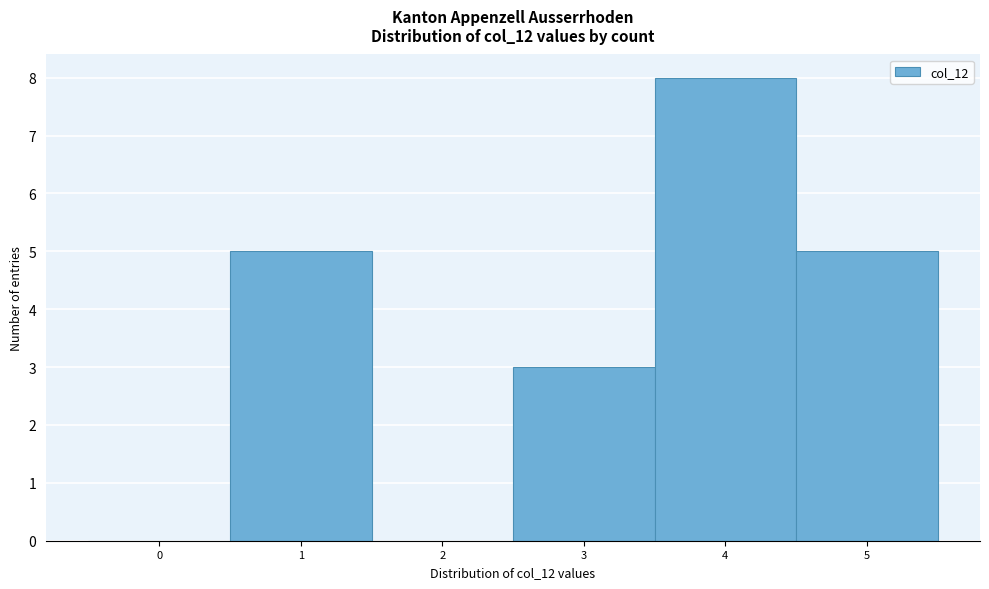

Reading left to right, transcribe this chart: for each bar, give the range it covers on the x-axis and its height. The values are not printed on the chart, so give them approximately, as read against the axis.

-0.5 to 0.5: 0
0.5 to 1.5: 5
1.5 to 2.5: 0
2.5 to 3.5: 3
3.5 to 4.5: 8
4.5 to 5.5: 5